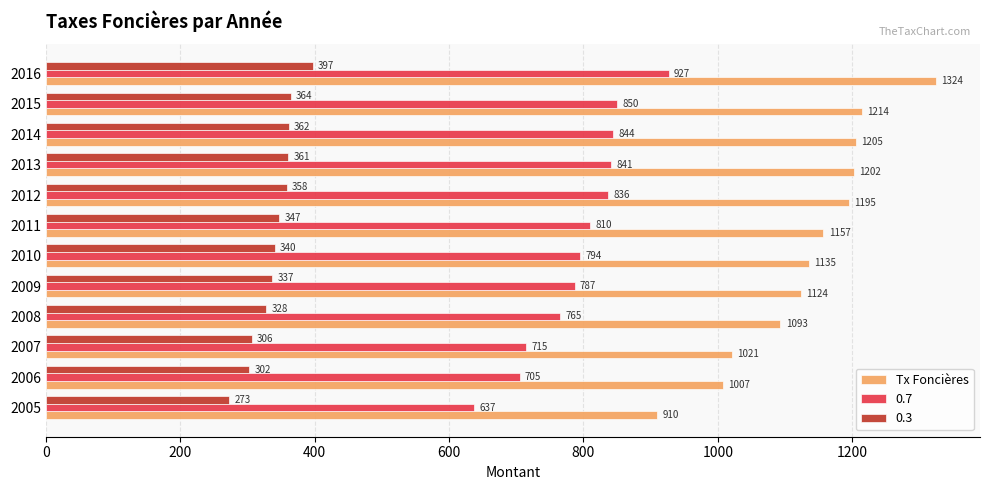

What is the smallest value displayed?

273.0